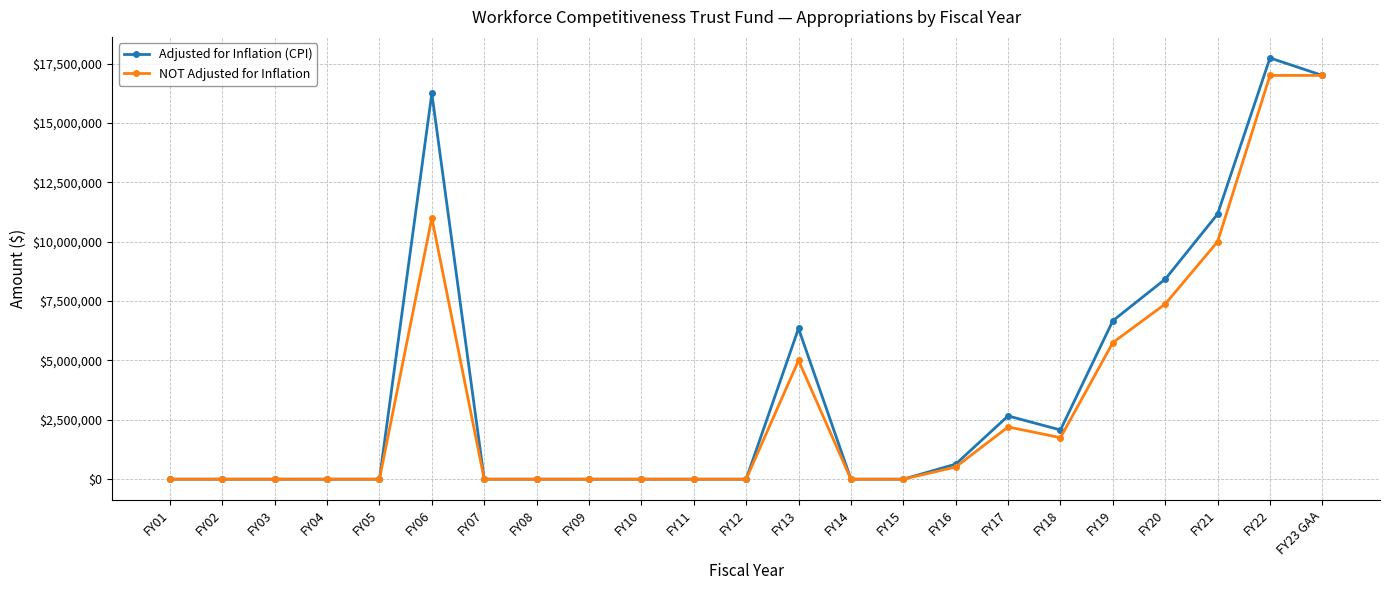

At which label is Adjusted for Inflation (CPI) closest to 8867728?

FY20